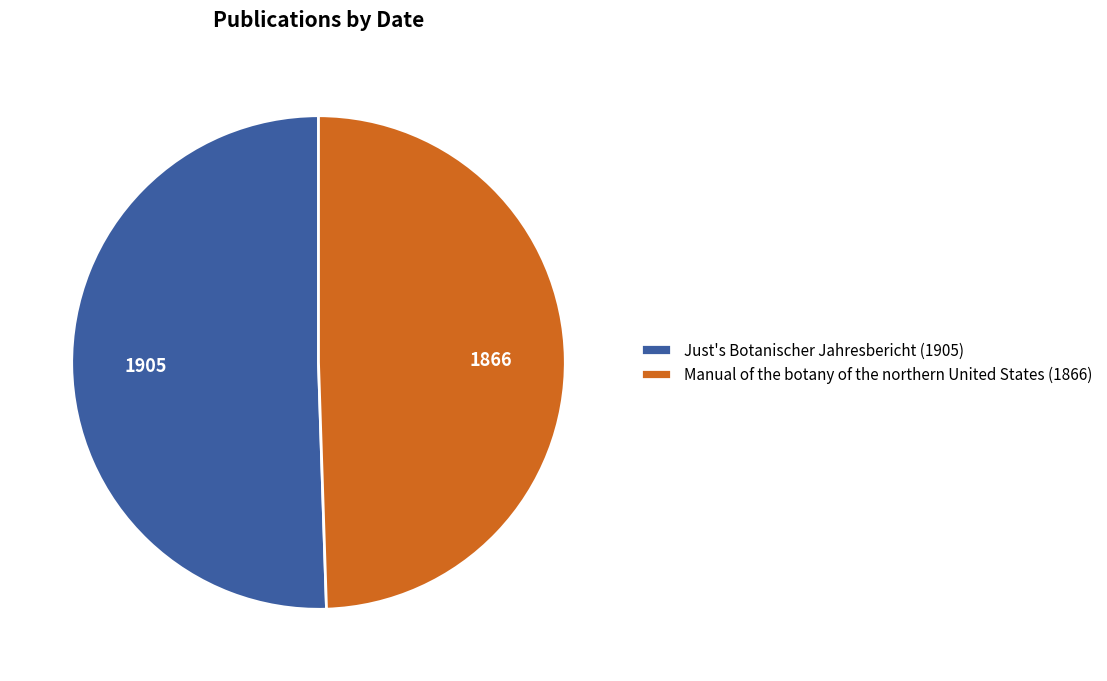

How many slices are in this pie chart?

2